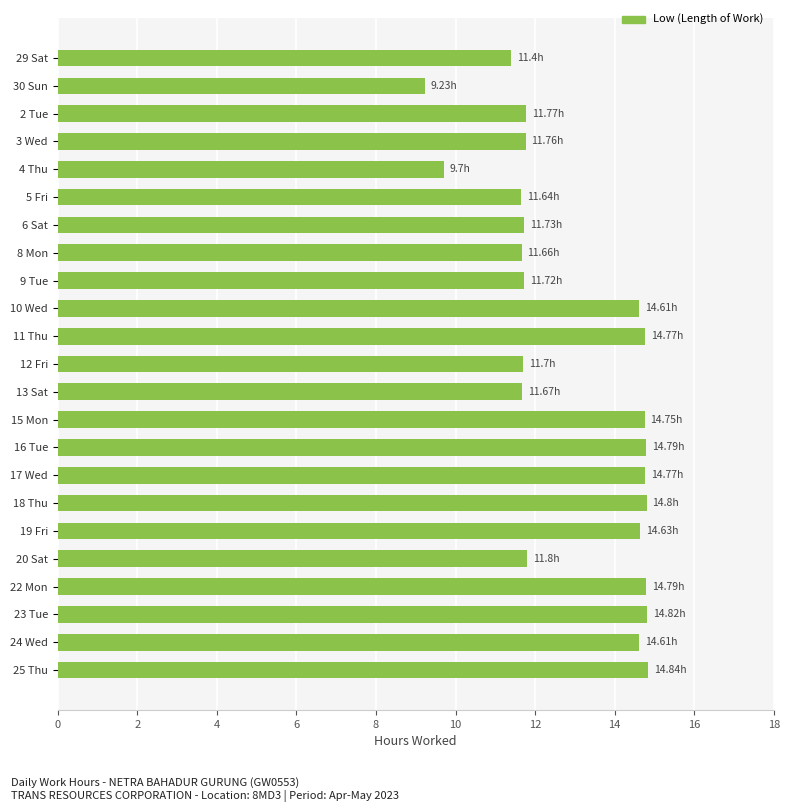

What is the change in value from 9 Tue to 23 Tue?

+3.1